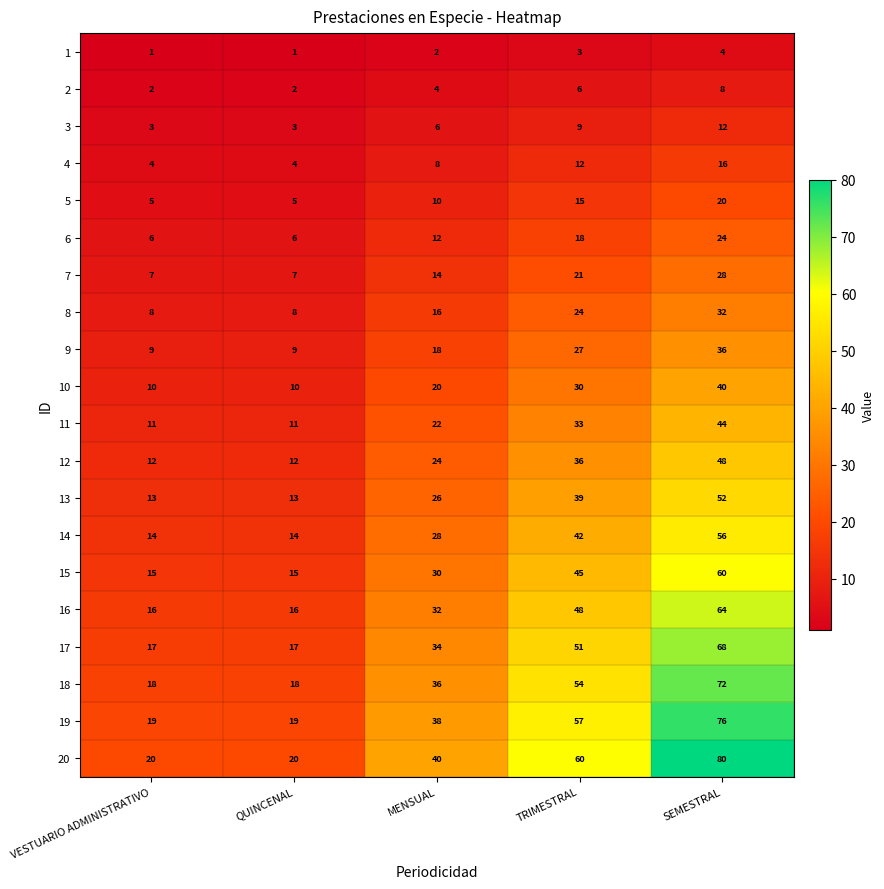

Count the 9 values in the range 9 to 27.

4